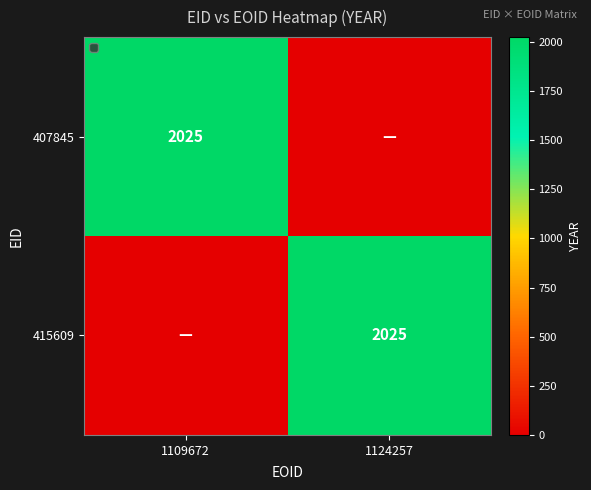

The 407845 series shows 2025 at 1109672. True or false?

True